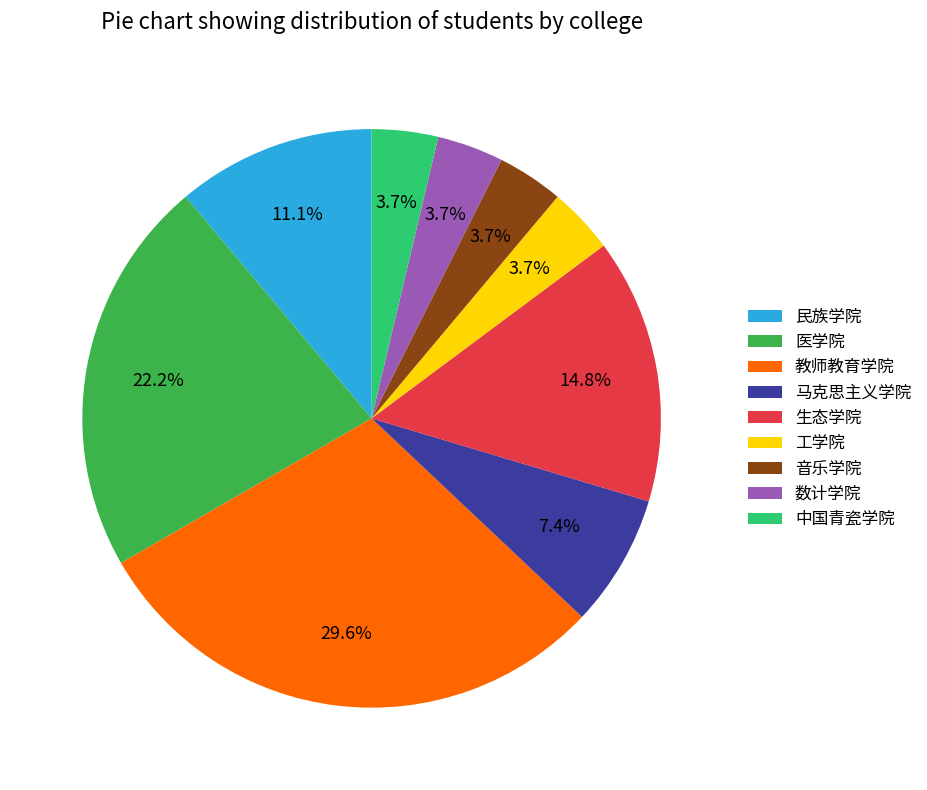

Is 马克思主义学院 the majority of the pie?

No